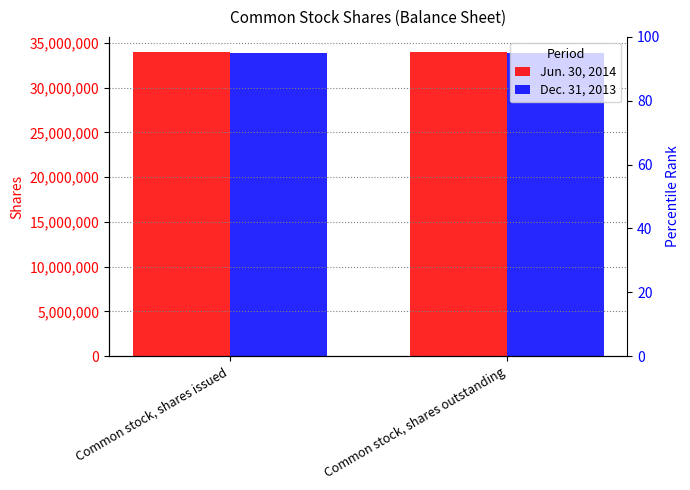

Reading right to left, transcribe all the data shown in this chart.

Jun. 30, 2014: Common stock, shares outstanding=33963957	Common stock, shares issued=33963957
Dec. 31, 2013: Common stock, shares outstanding=33897321	Common stock, shares issued=33897321